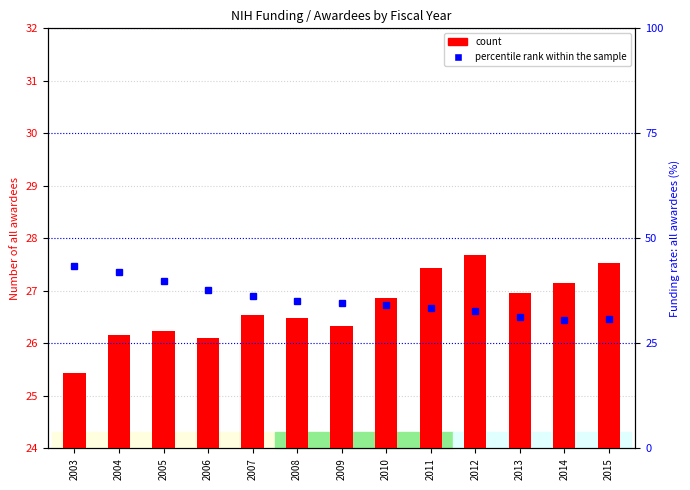

What is the approximate value of percentile rank within the sample at 2012?

32.8